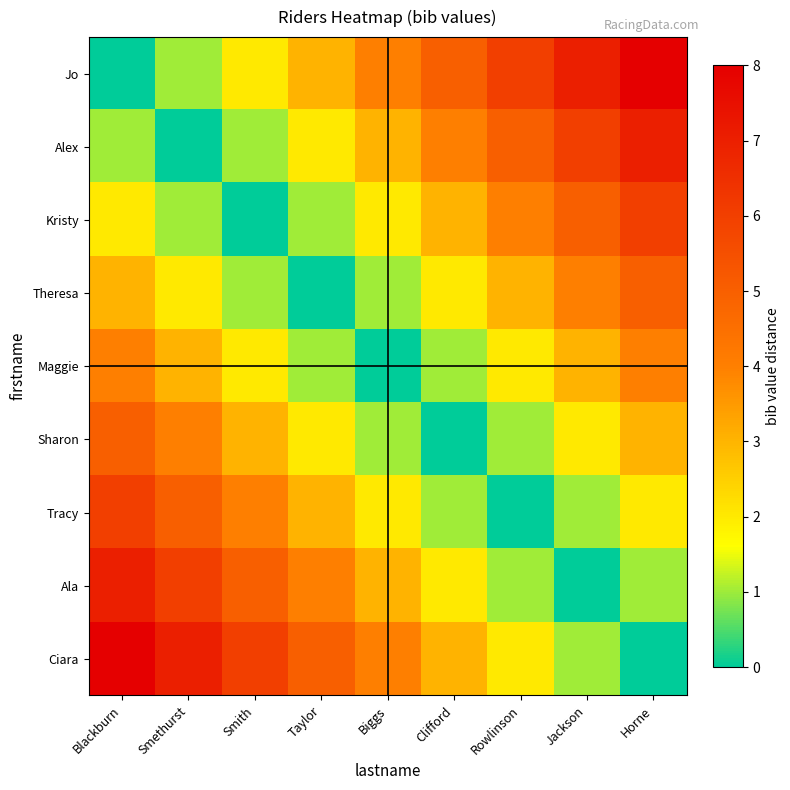

Rank the series by their maximum value, from lowest to highest.

Maggie, Theresa, Sharon, Kristy, Tracy, Alex, Ala, Jo, Ciara